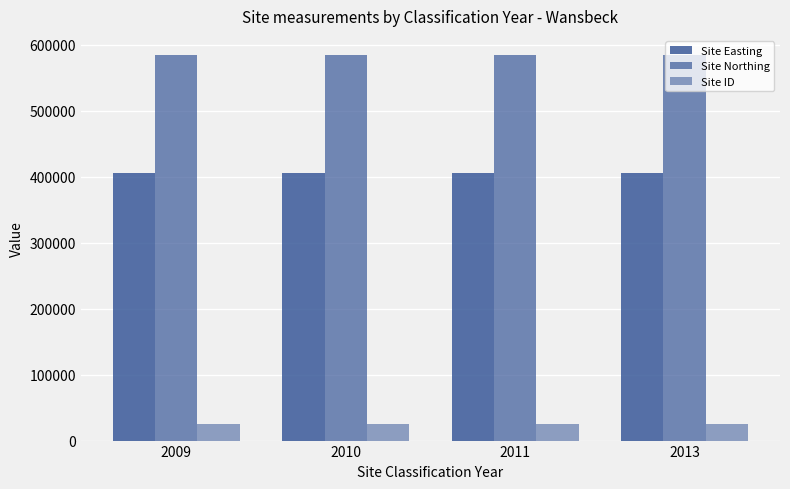

Are the bars horizontal?

No